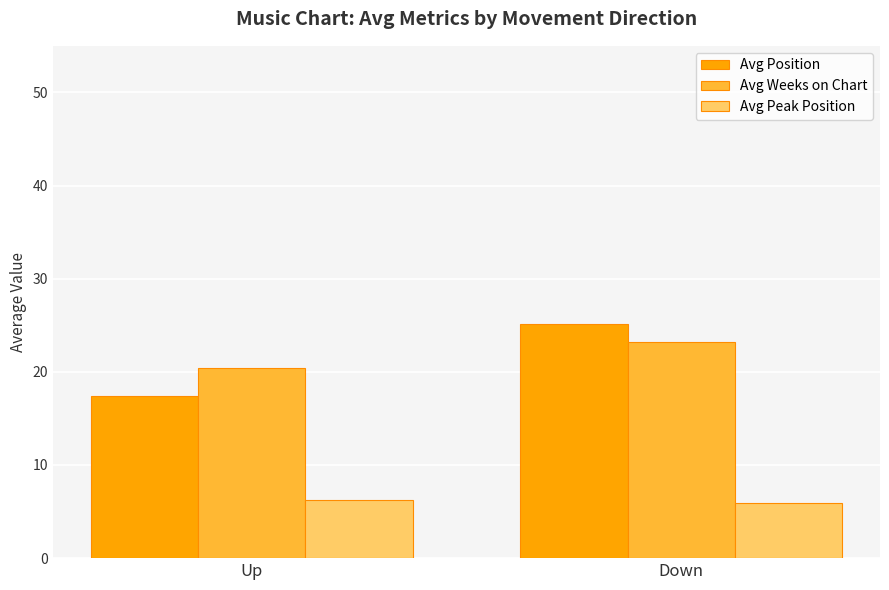

List the labels in order of Avg Position value, smallest first.

Up, Down